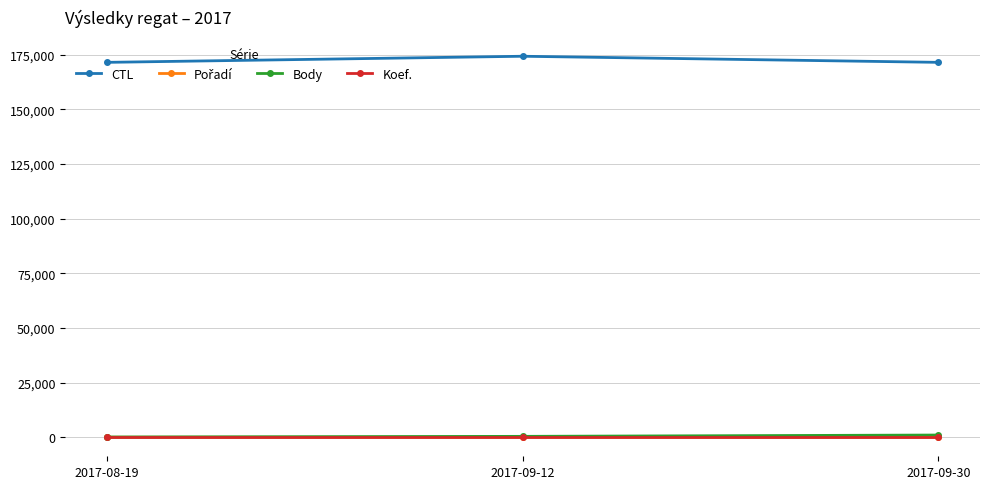

What is the label of the 3rd point from the right?

2017-08-19